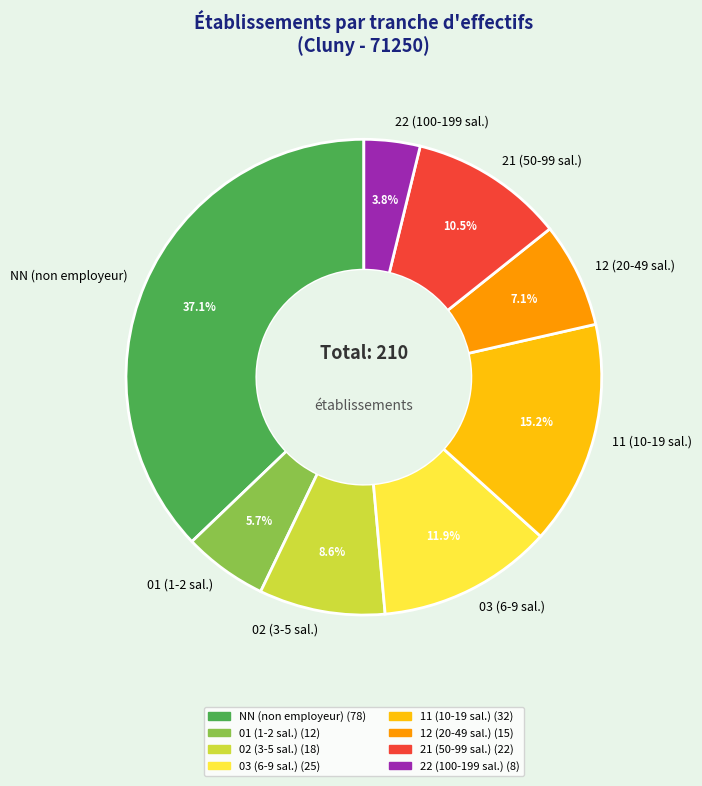

Does any single category account for the majority?

No